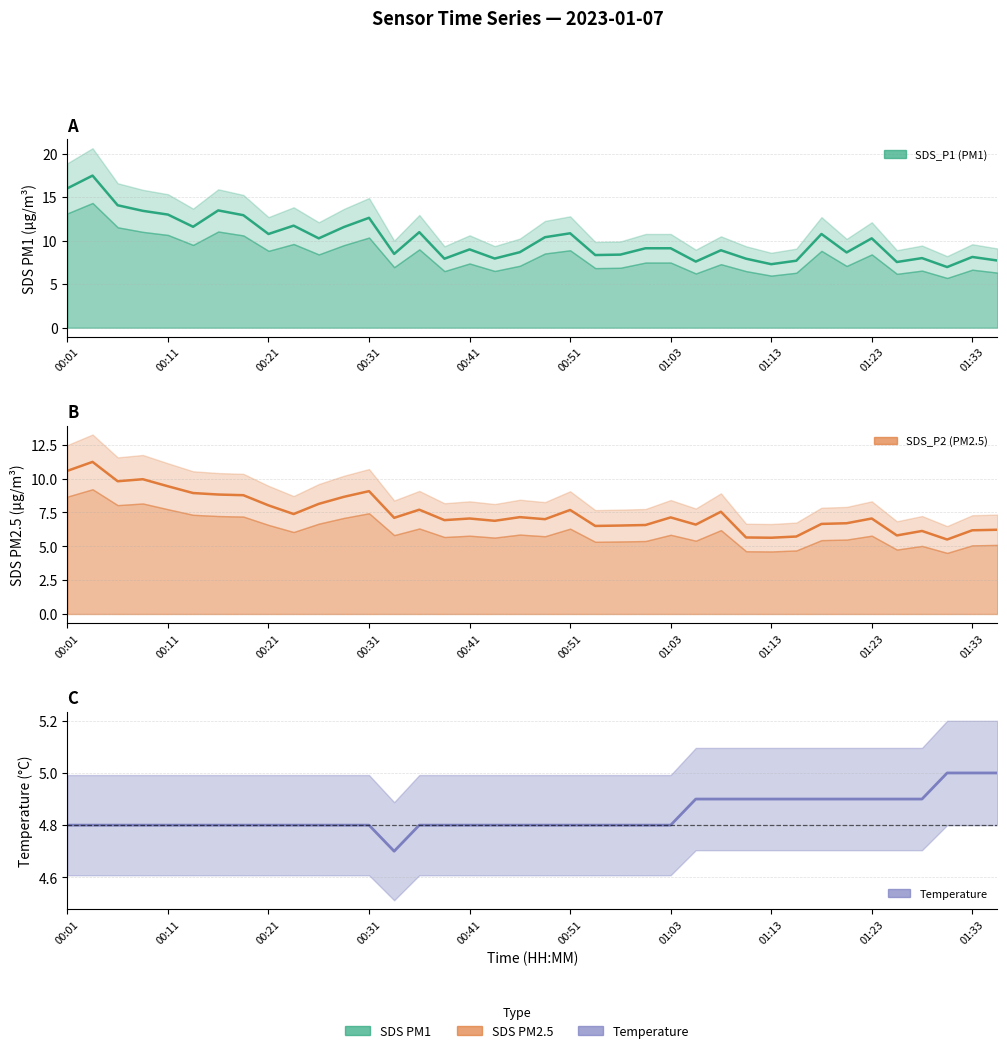

What is the value of the Temp_line point at the 6th from the left?

4.8